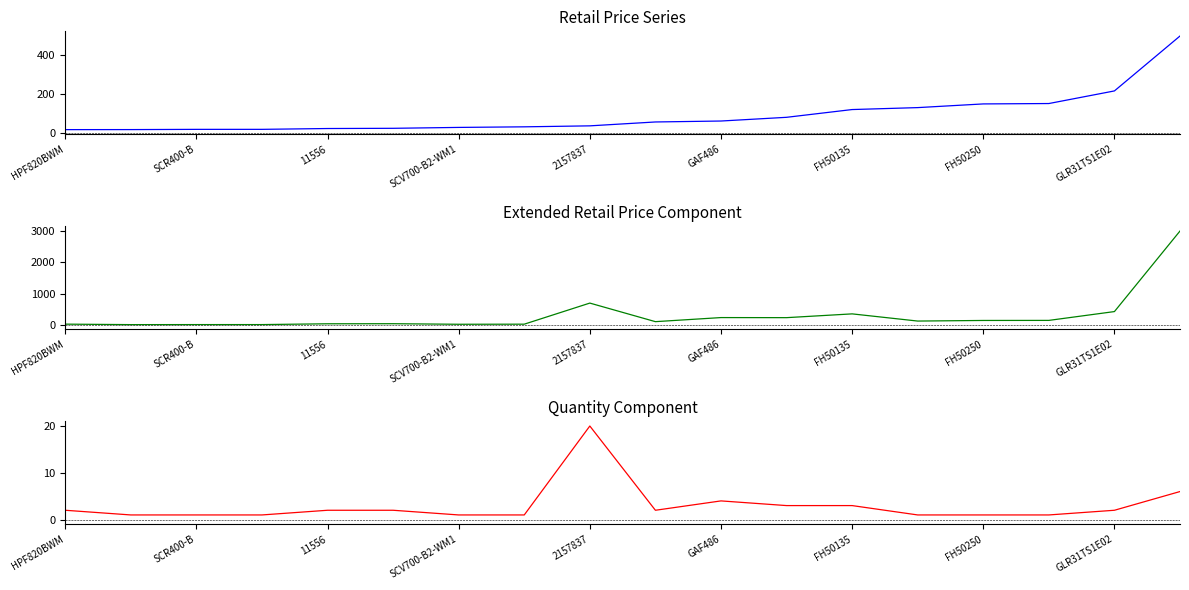

Does the chart have visible grid lines?

No